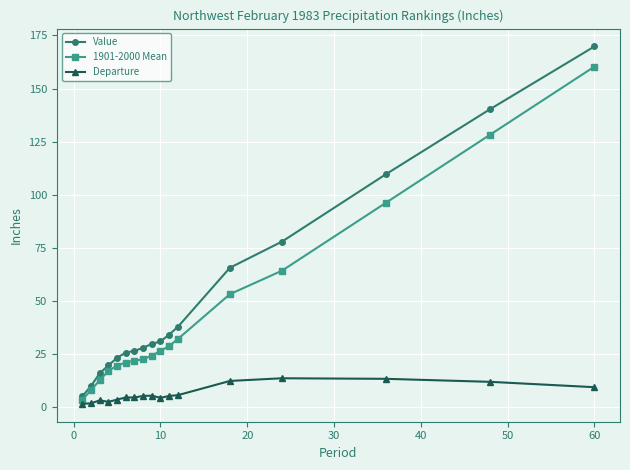

What is the sum of all 1901-2000 Mean values?

741.6